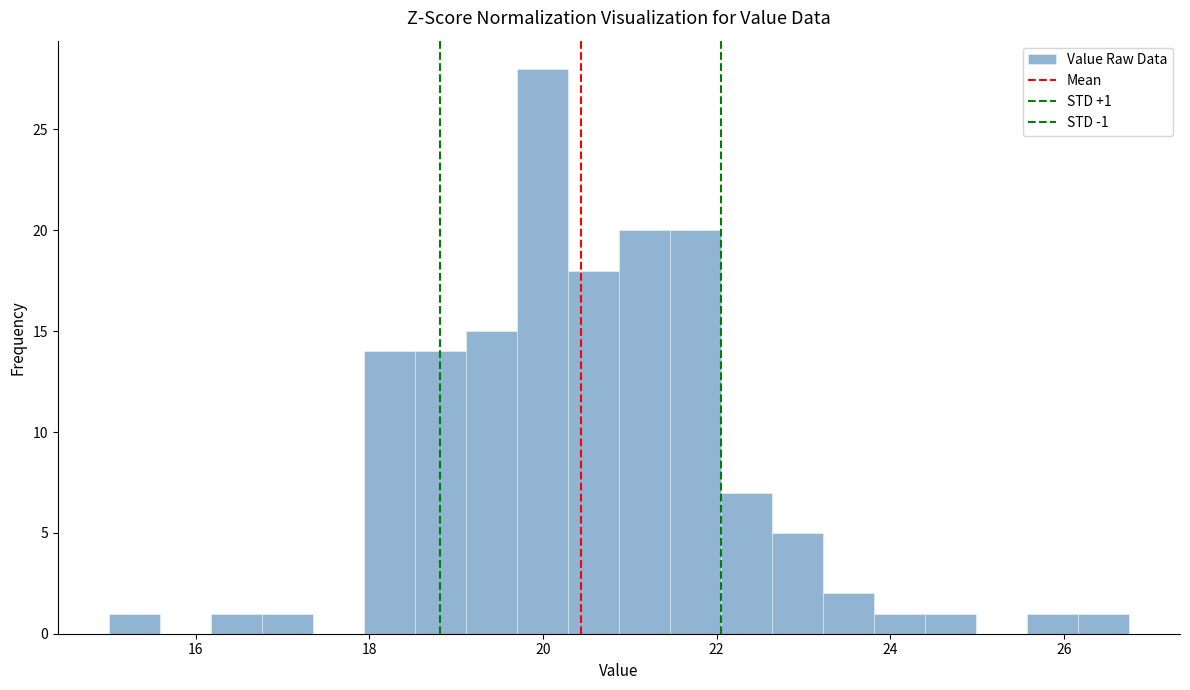

Around what value on the x-axis is the tallest bar? Give the approximate position of its centre, as read against the axis.

20.0